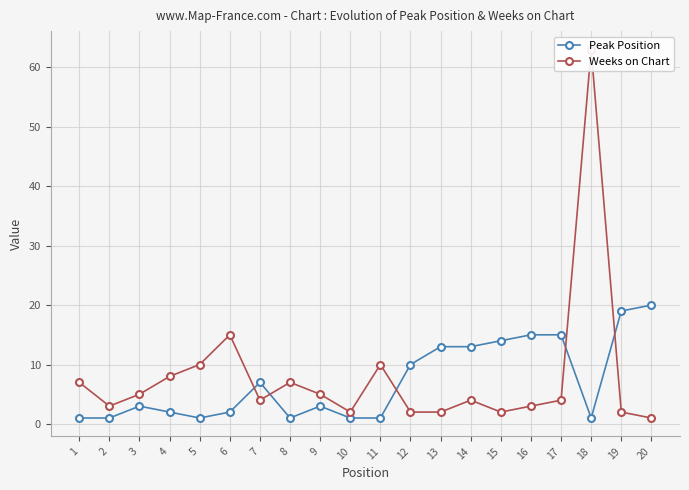

The value of Peak Position at 19 is 19. True or false?

True